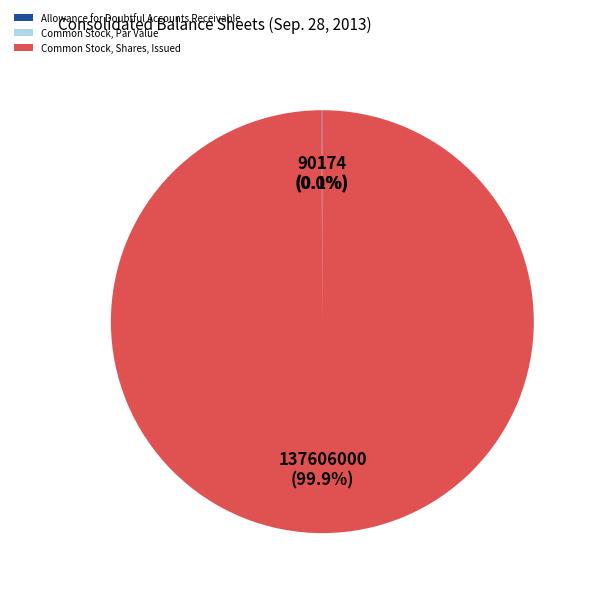

To the nearest percent, what is the difference between the largest and smallest slice percentages?

100%